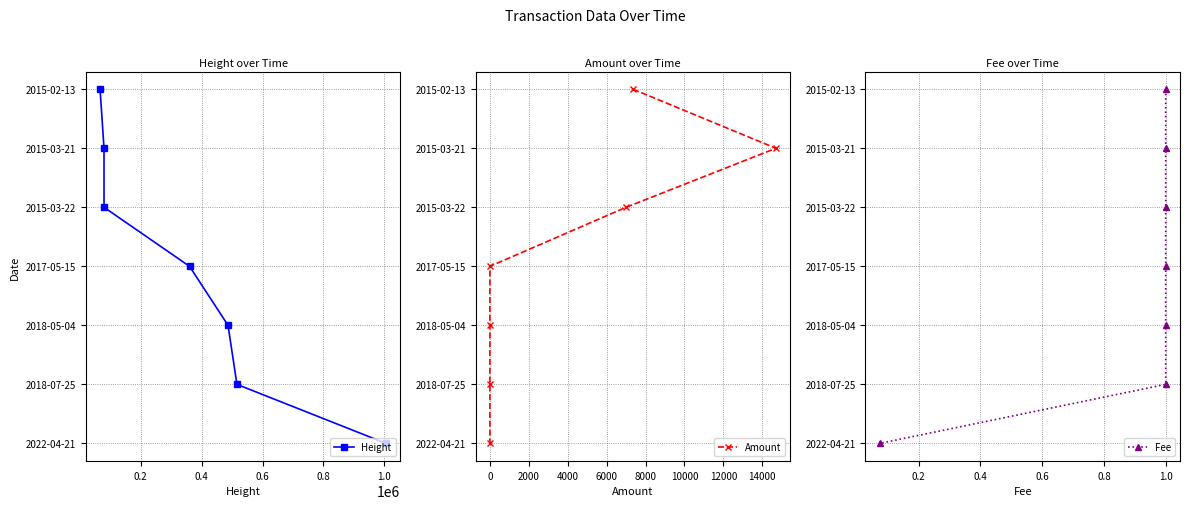

What position from the left is 0.0?

1